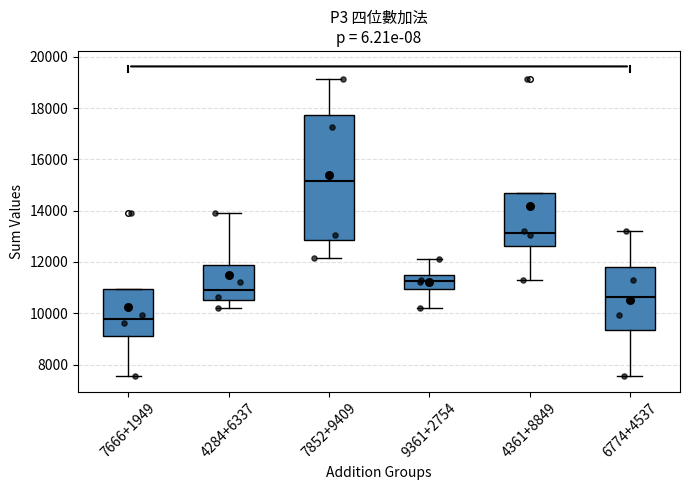

Where does the lower whisker of the box for 4284+6337 end on the y-axis? The values are not printed on the chart, so give them approximately, as read against the axis.

10200